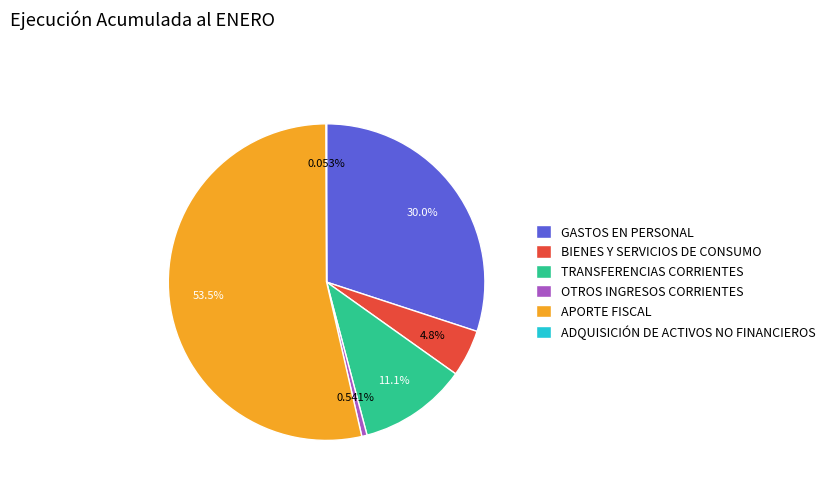

To the nearest percent, what is the average slice percentage?

17%